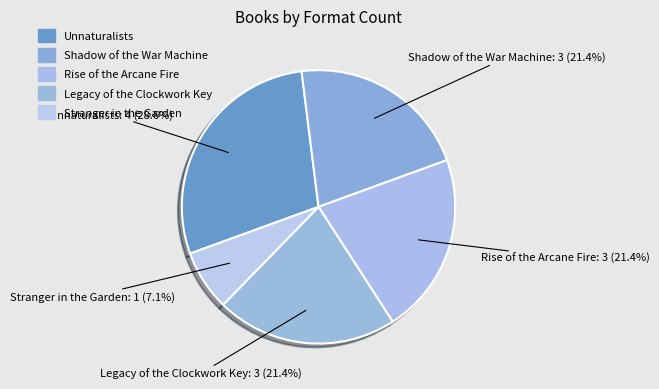

Which slice is the smallest?

Stranger in the Garden